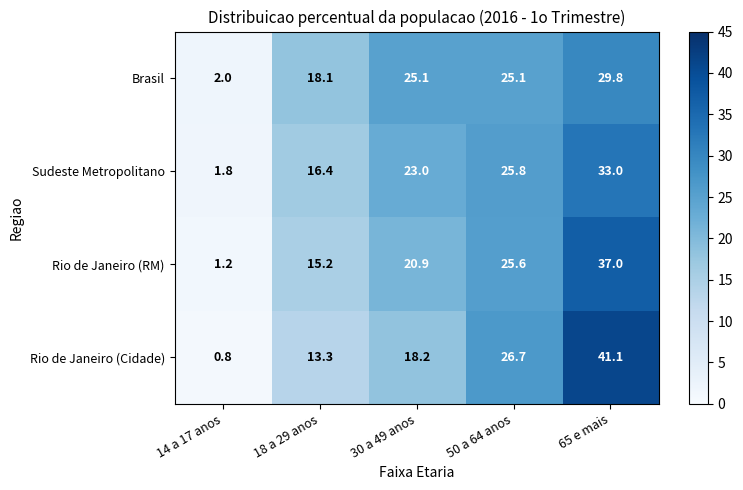

How many series are shown in this chart?

4